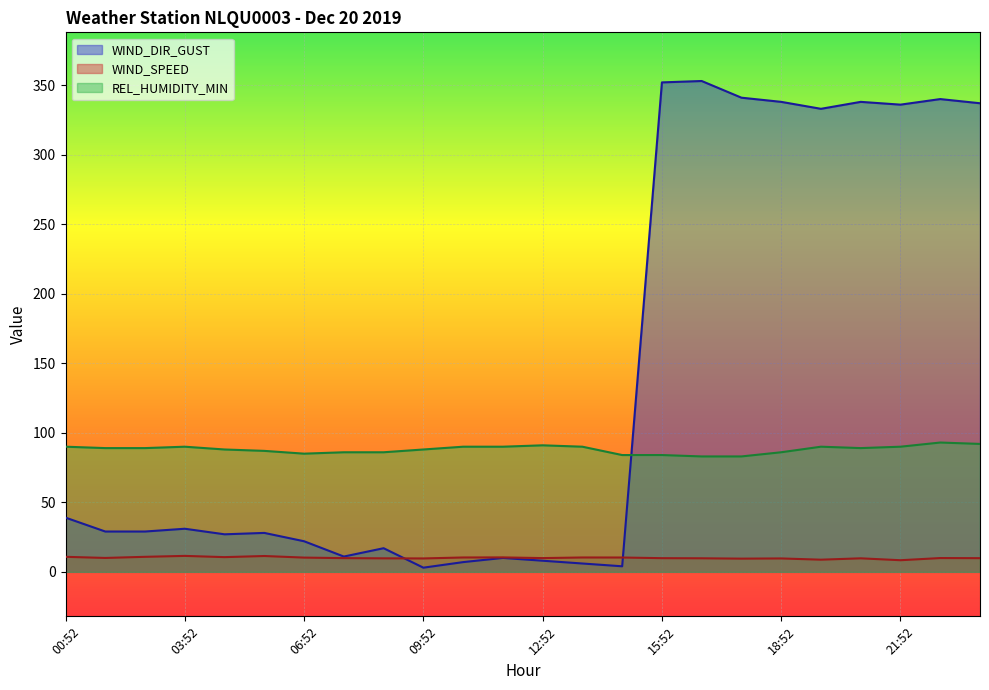

Where is the first local minimum for REL_HUMIDITY_MIN?

06:52